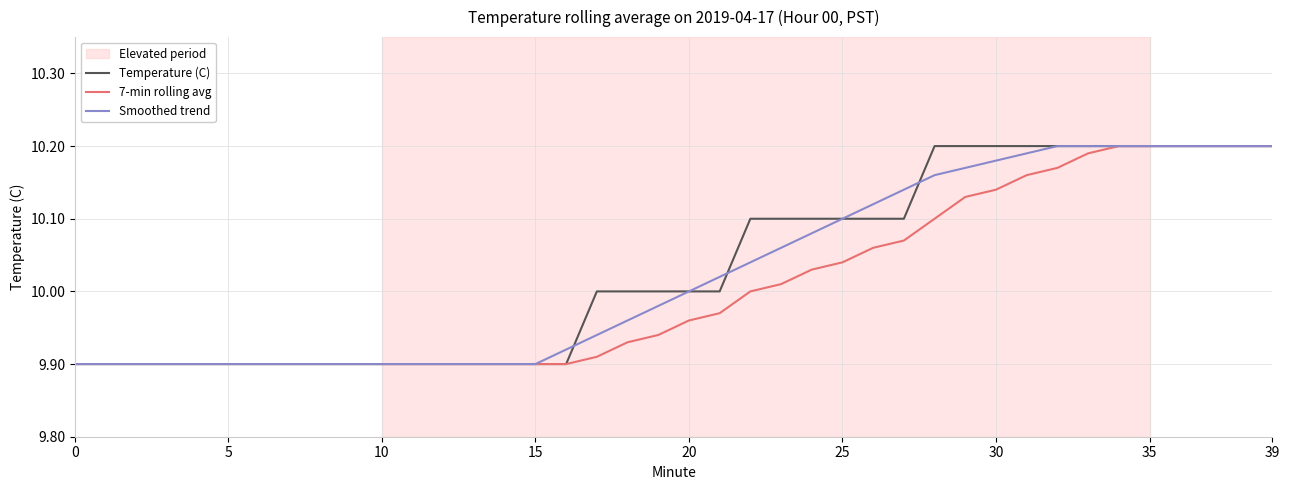

How many lines are shown in the chart?

3